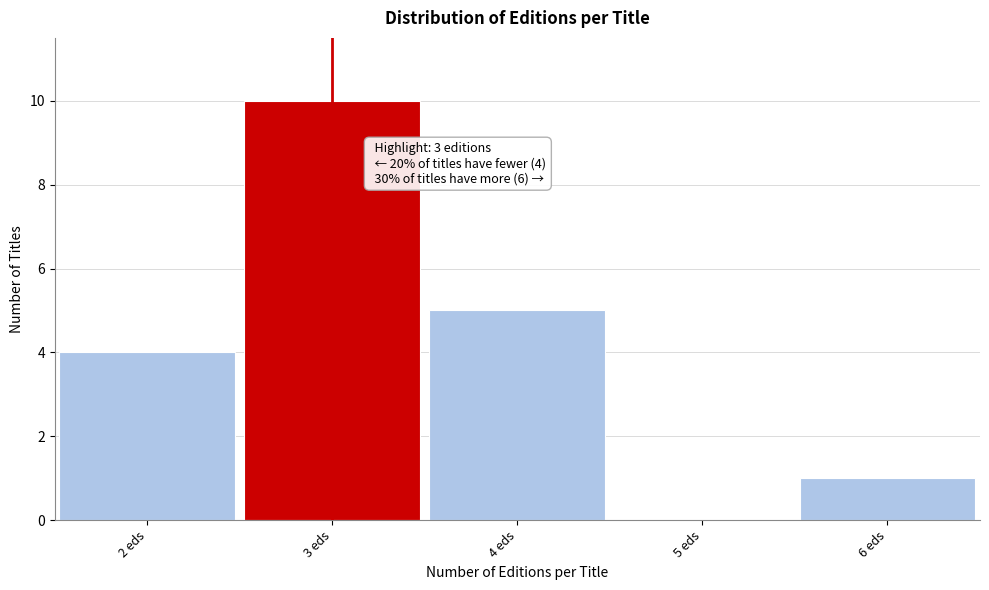

Over which range of the x-axis is the bar tallest?

2.5 to 3.5